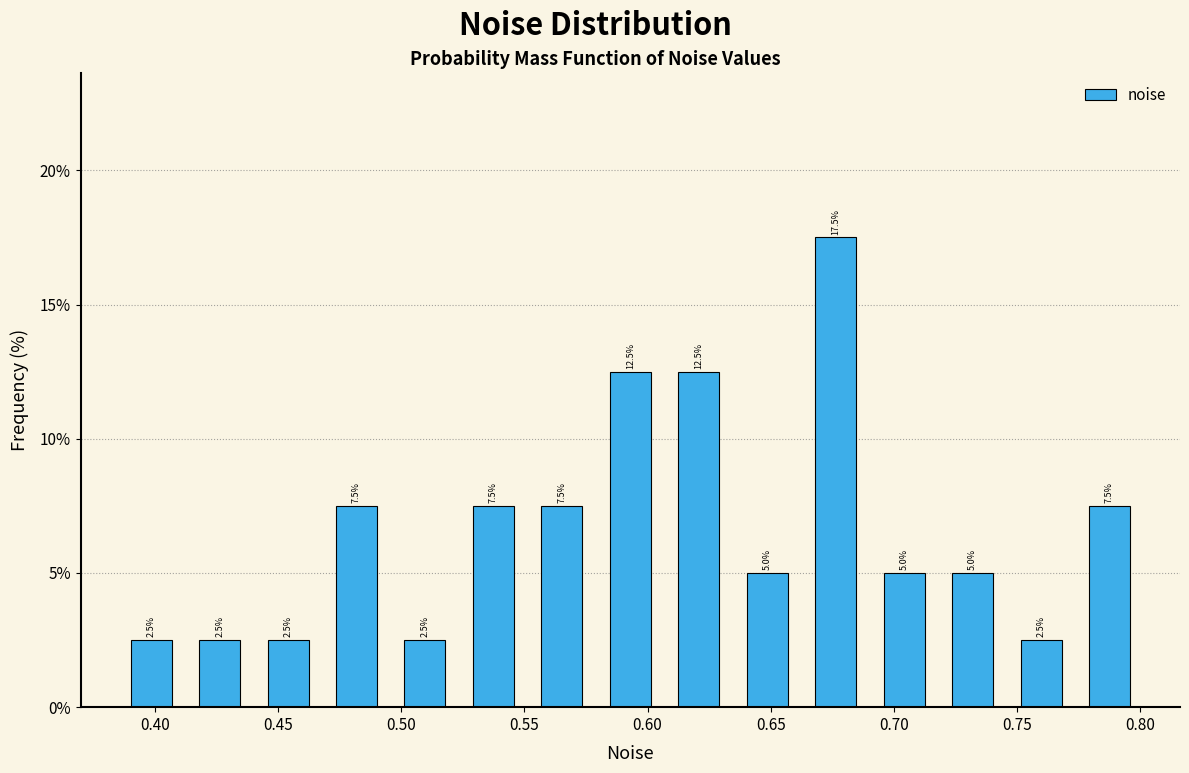

Reading left to right, list every bar in this chart as the range it spans on the x-axis followed by its height. The bar edges are not printed on the chart, so give them approximately, as read against the axis.

0.385 to 0.410: 2.5
0.410 to 0.440: 2.5
0.440 to 0.470: 2.5
0.470 to 0.495: 7.5
0.495 to 0.525: 2.5
0.525 to 0.550: 7.5
0.550 to 0.580: 7.5
0.580 to 0.605: 12.5
0.605 to 0.635: 12.5
0.635 to 0.660: 5.0
0.660 to 0.690: 17.5
0.690 to 0.720: 5.0
0.720 to 0.745: 5.0
0.745 to 0.775: 2.5
0.775 to 0.800: 7.5